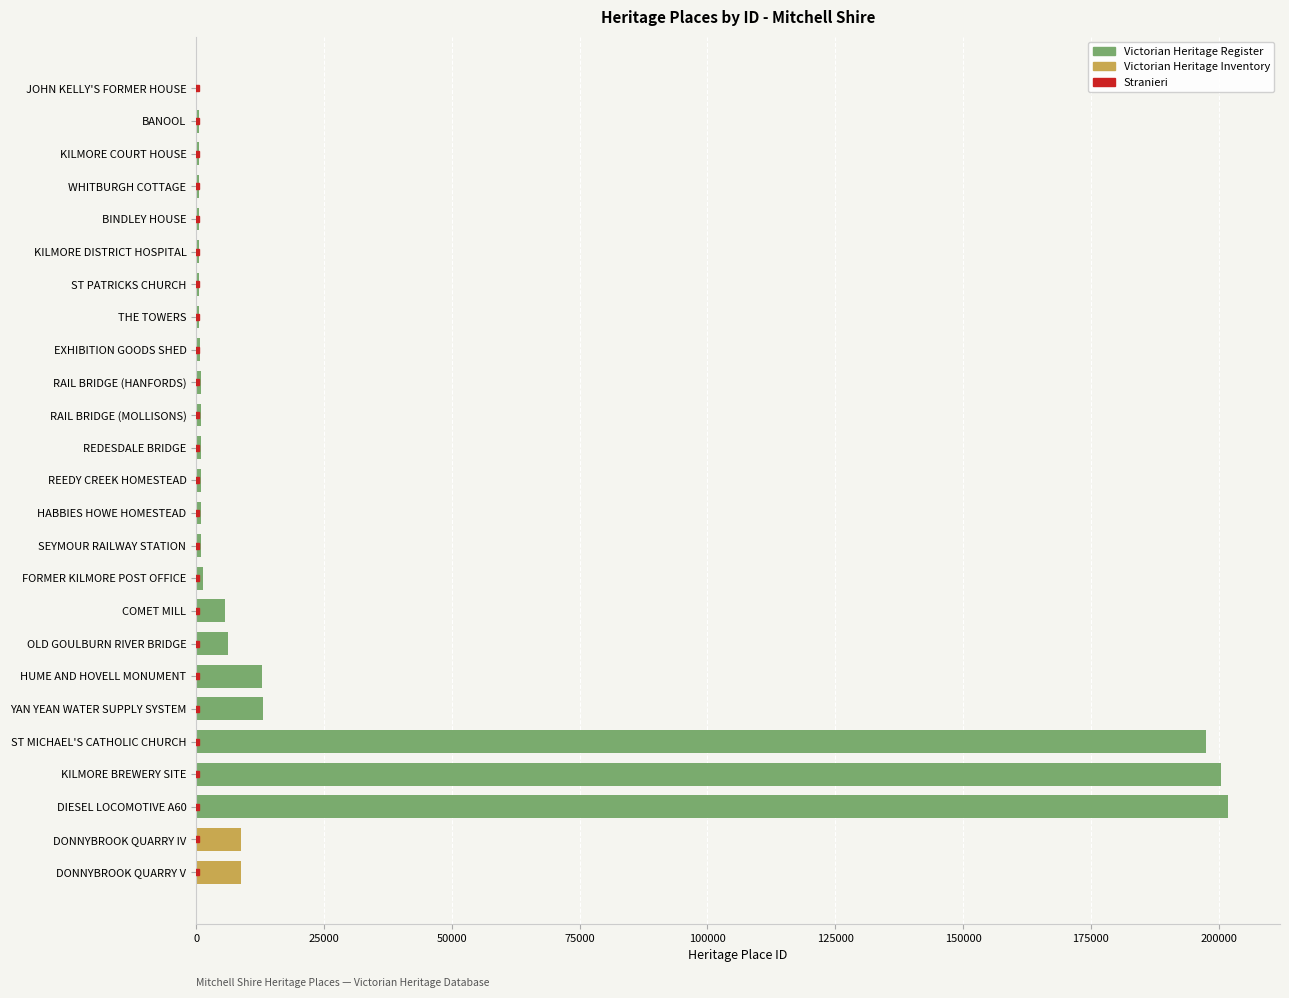

How many positive values does the Victorian Heritage Register series have?

23